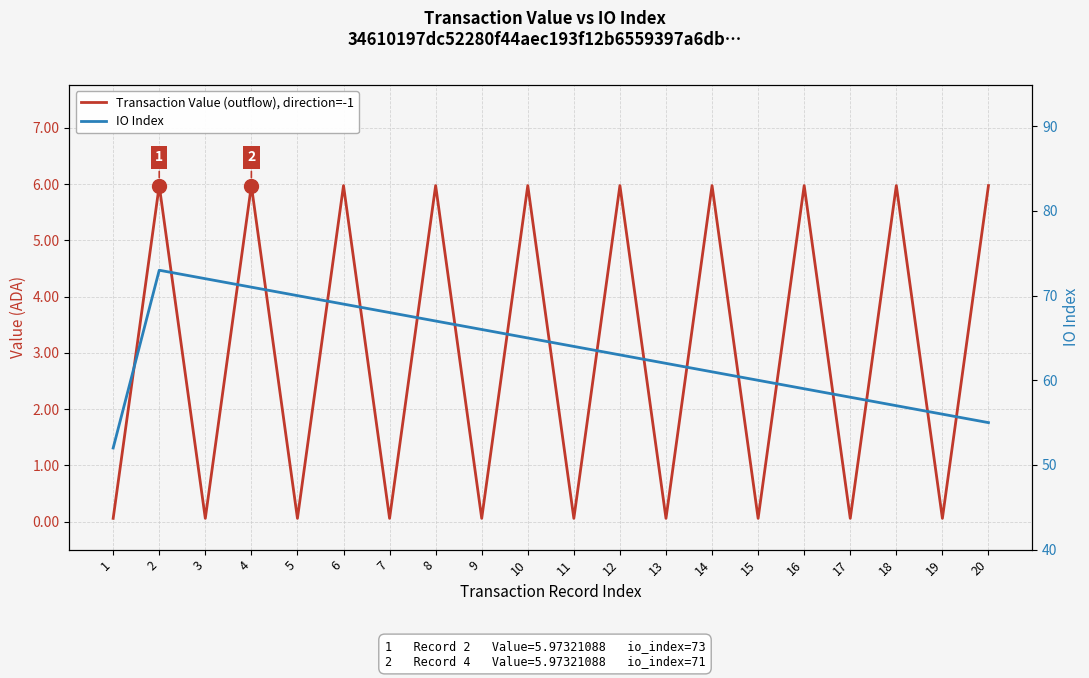

What is the average value of the Transaction Value (outflow), direction=-1 series?

3.0